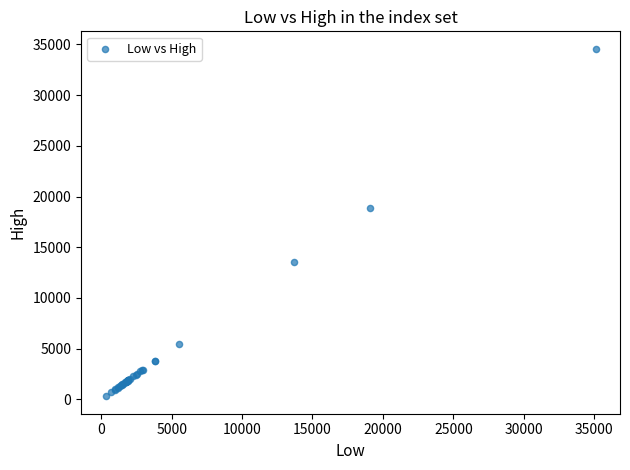

What Y value in the scatter plot is closest to 17440?

18920.6